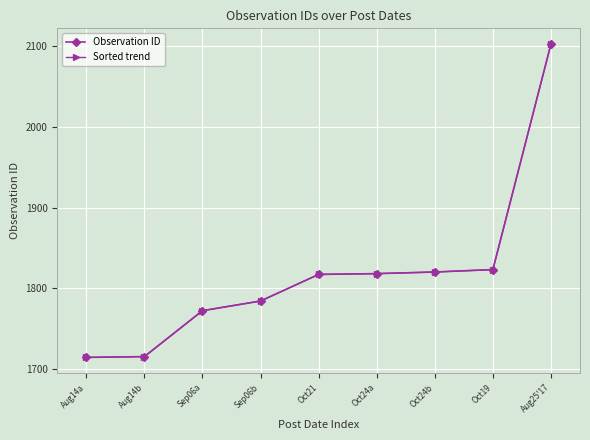

Does the chart have visible grid lines?

Yes